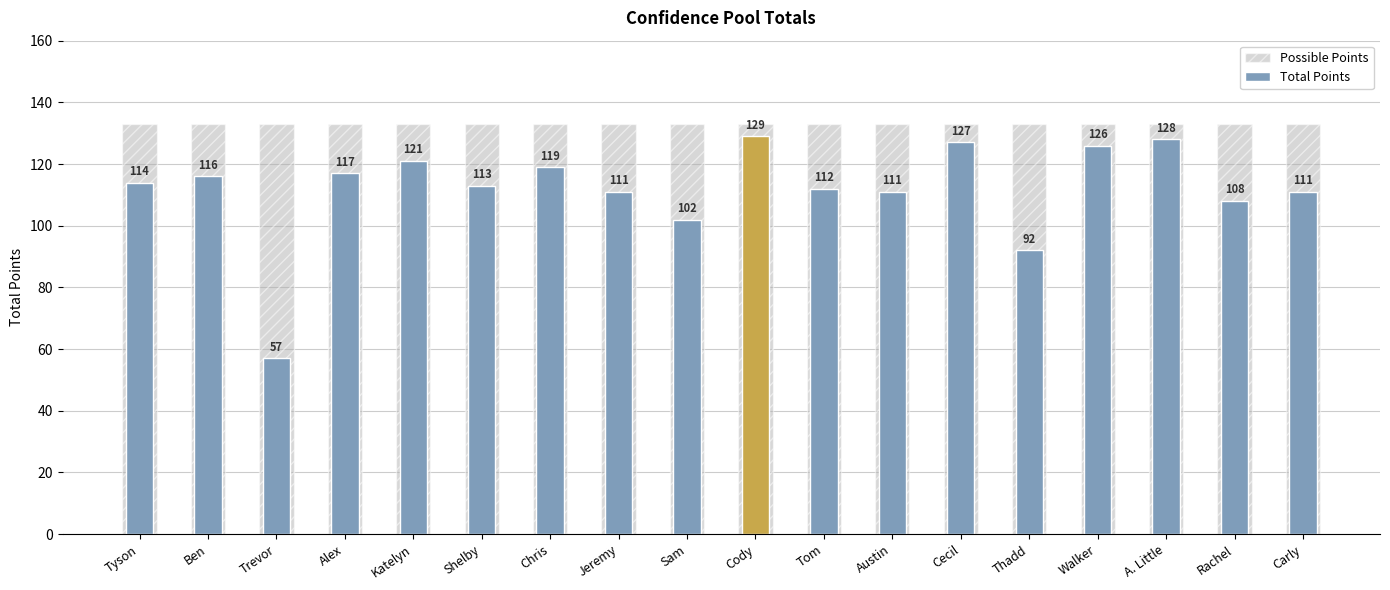

At which label does Total Points reach its peak?

Cody